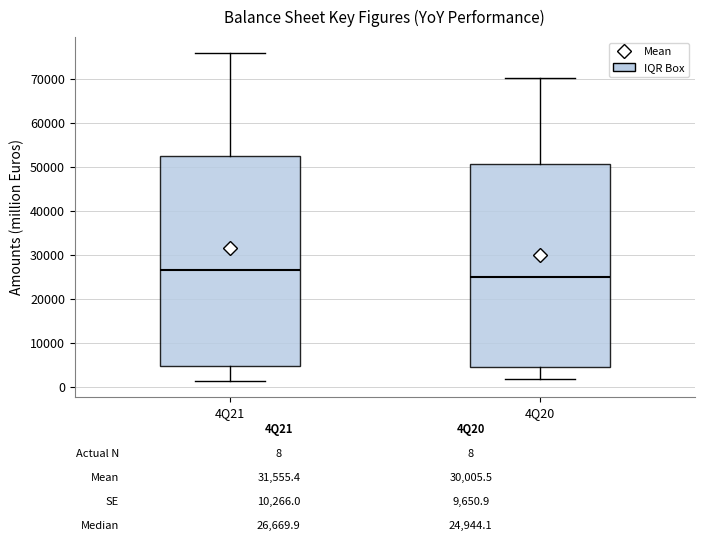

Where does the upper whisker of the box for 4Q20 end on the y-axis? The values are not printed on the chart, so give them approximately, as read against the axis.

70000